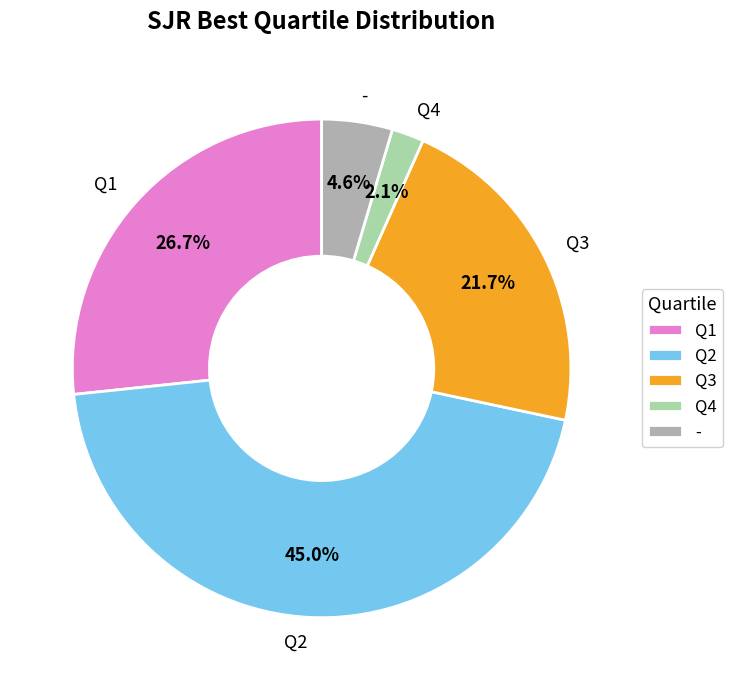

To the nearest percent, what is the average slice percentage?

20%